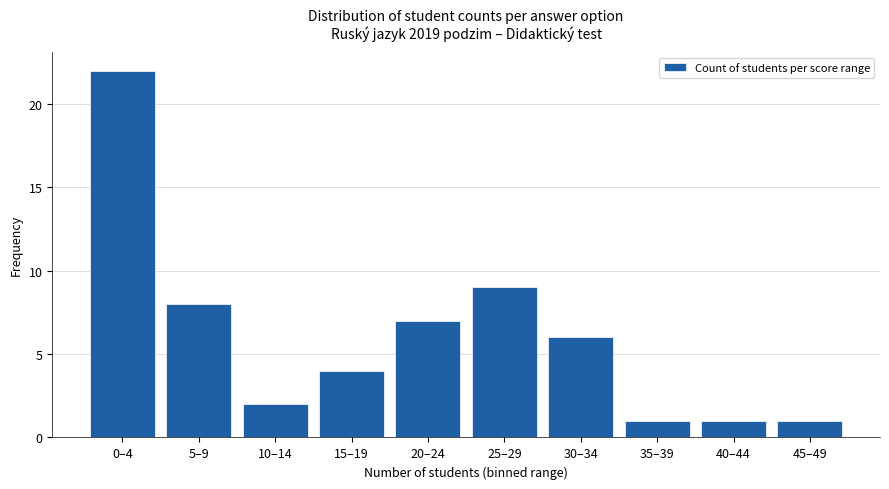

Reading right to left, extract all data points from this chart.

1	1	1	6	9	7	4	2	8	22